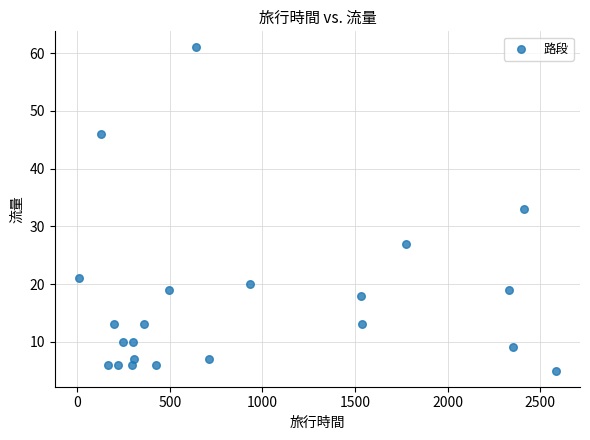

What is the range of X values (max minus min)?

2578